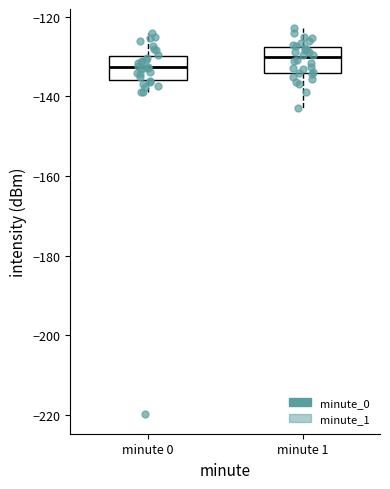

Reading left to right, transcribe this box plot: for each box, give where its median line is, the range the box spans, and where its two whiskers end, as read against the y-axis. The values are not printed on the chart, so give them approximately, as read against the axis.

minute 0: median -132, box -136 to -130, whiskers -140 to -124
minute 1: median -130, box -134 to -128, whiskers -142 to -122